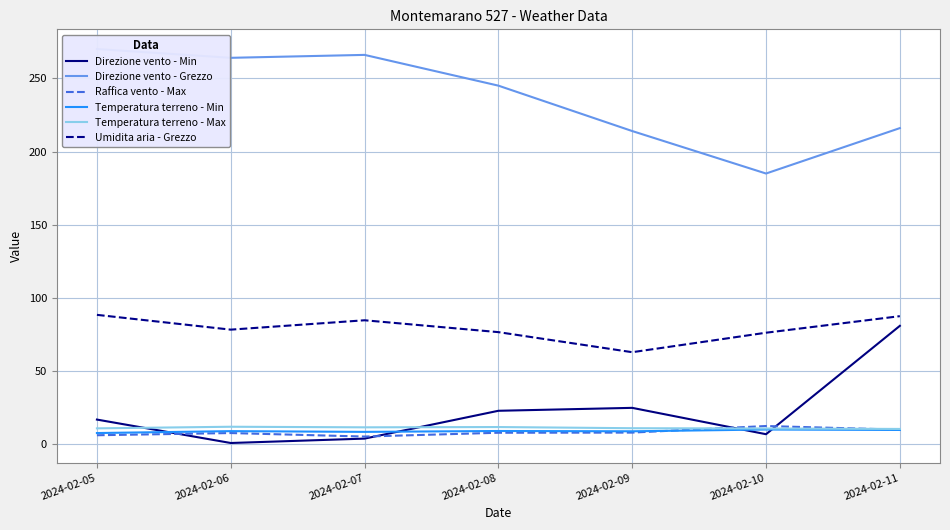

How many intersections are there between Direzione vento - Min and Temperatura terreno - Max?

4